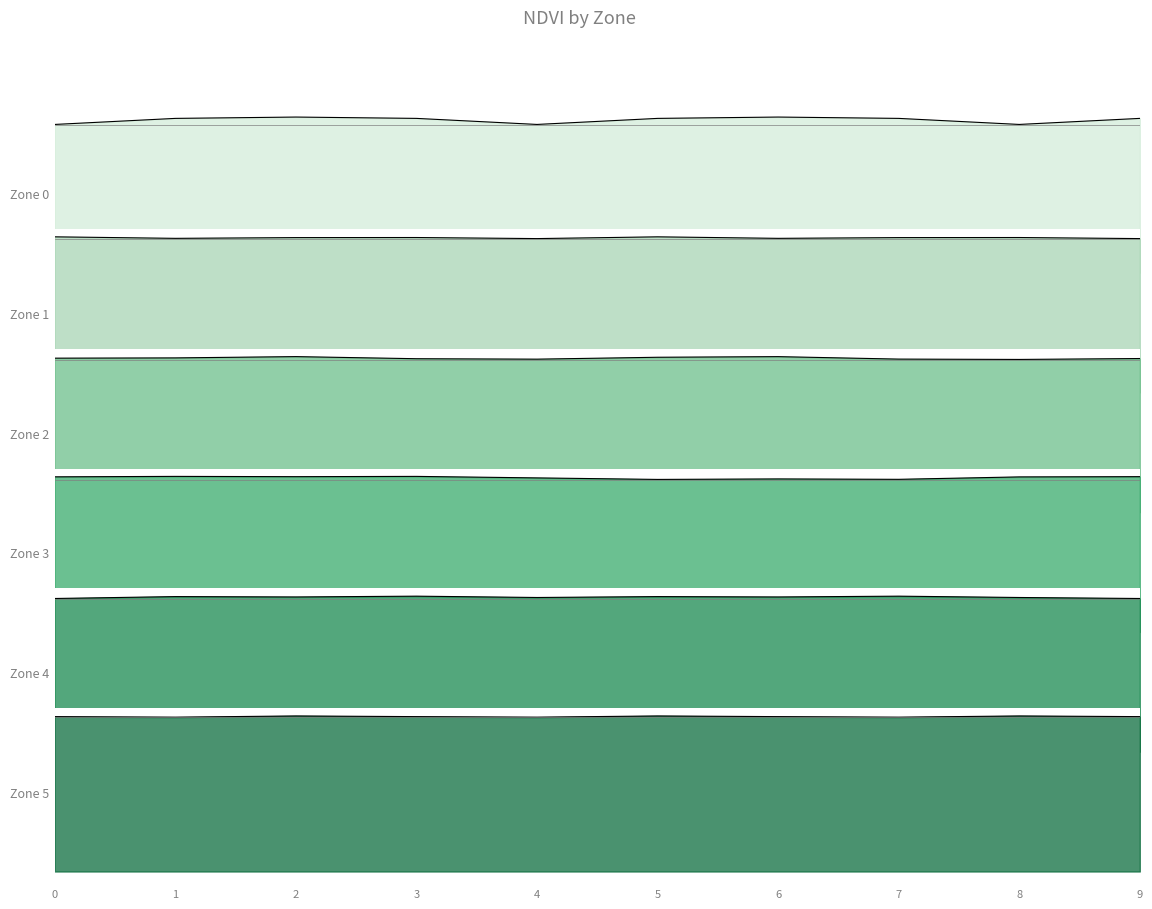

Between 0 and 9, which series saw the biggest shift?

Zone 0